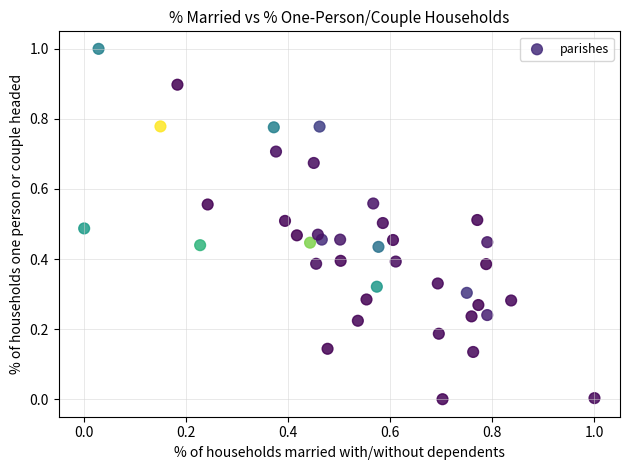

What is the range of X values (max minus min)?

1.0